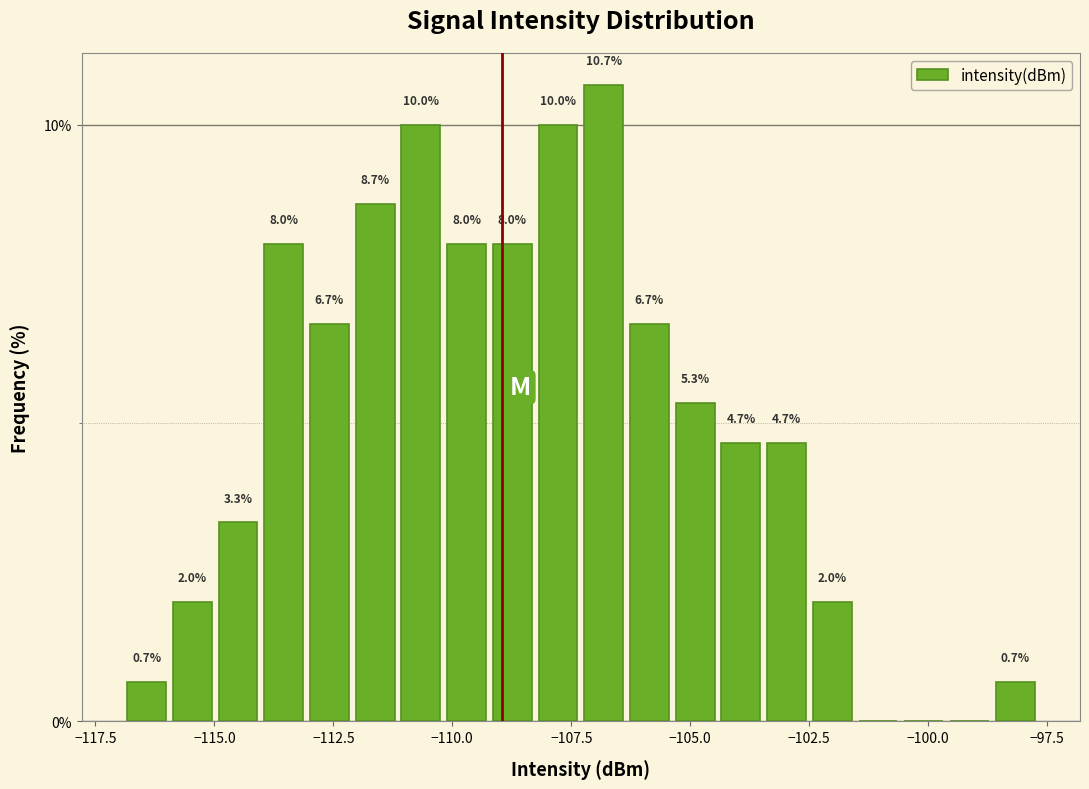

Read against the x-axis, roughly where is the centre of the tallest bar?

-107.0